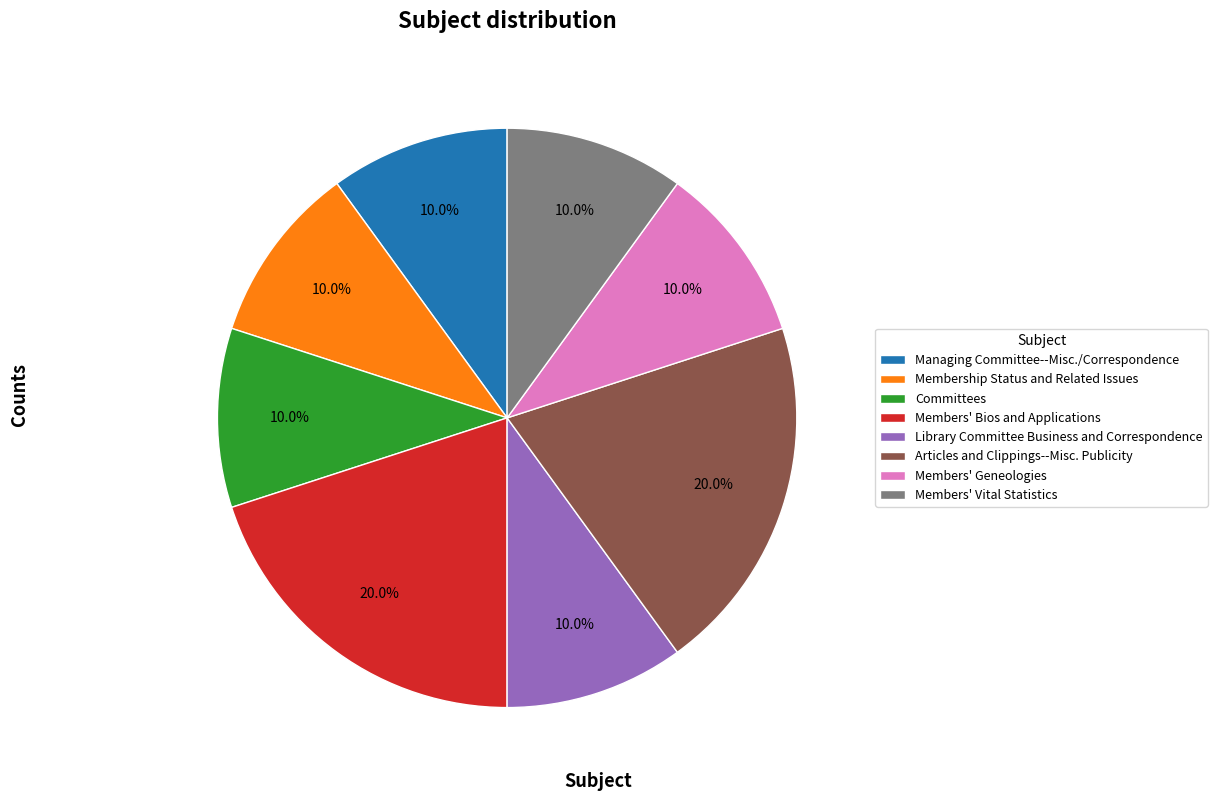

Does any single category account for the majority?

No